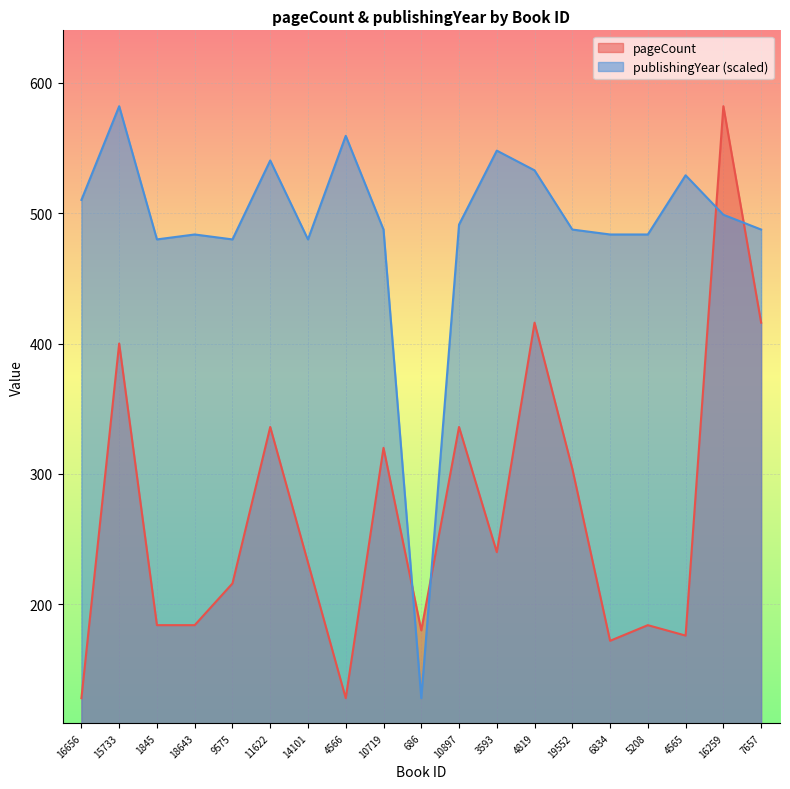

What is the difference between the maximum and second lowest values in the publishingYear series?

102.1